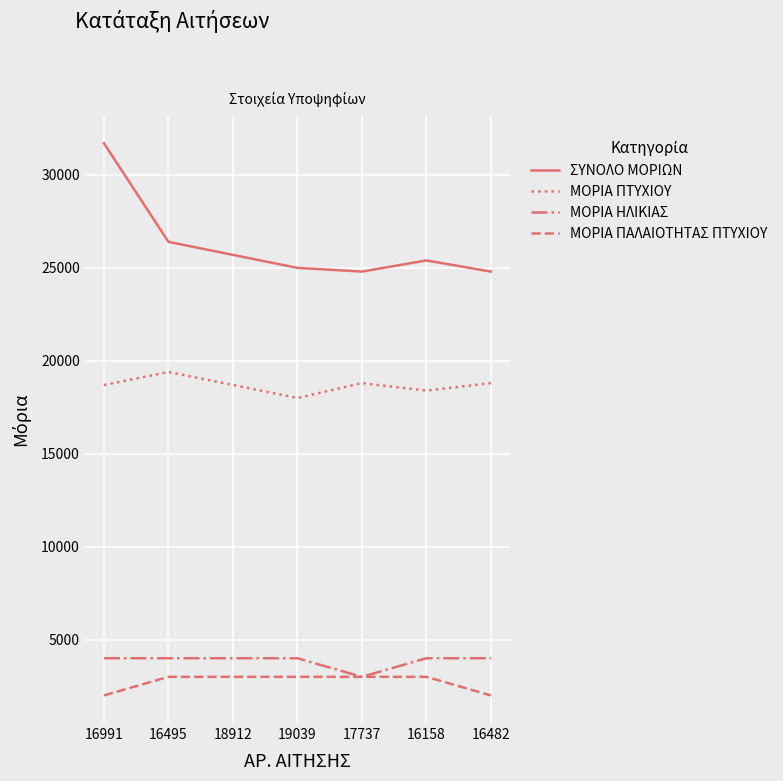

What is the maximum value shown in the chart?

31700